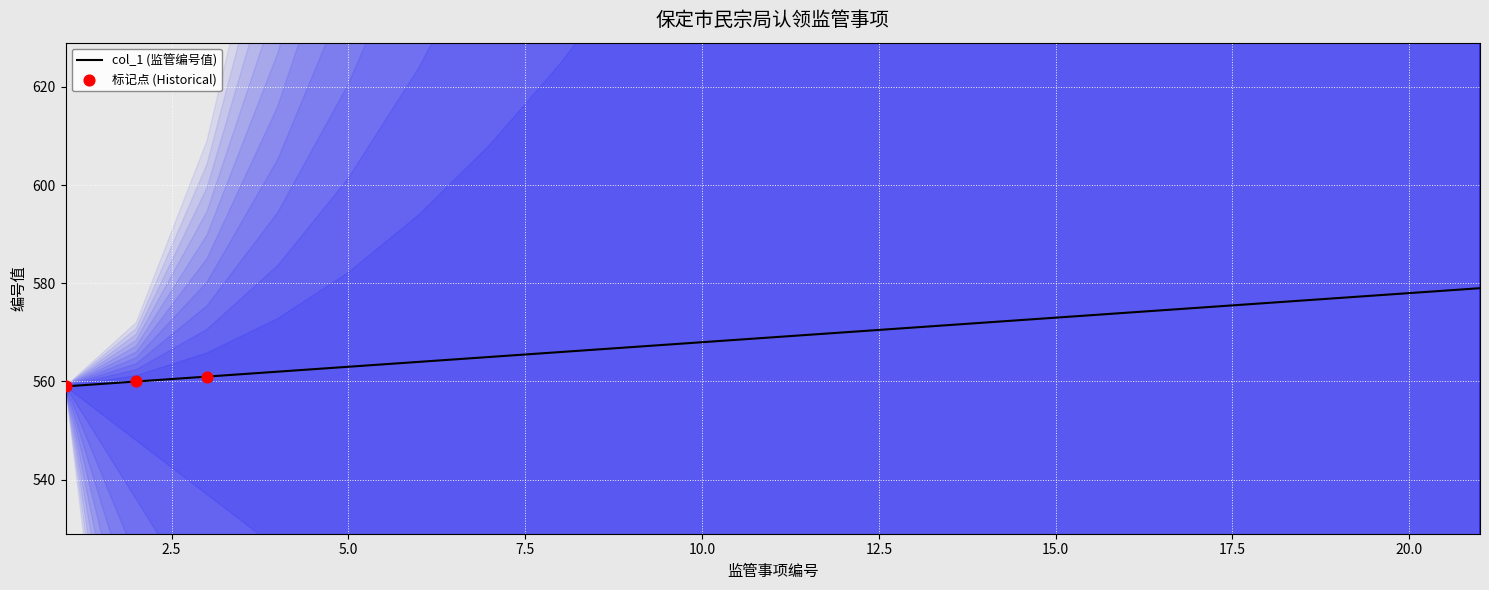

What is the ratio of the value at 12 to the value at 13?

1.0